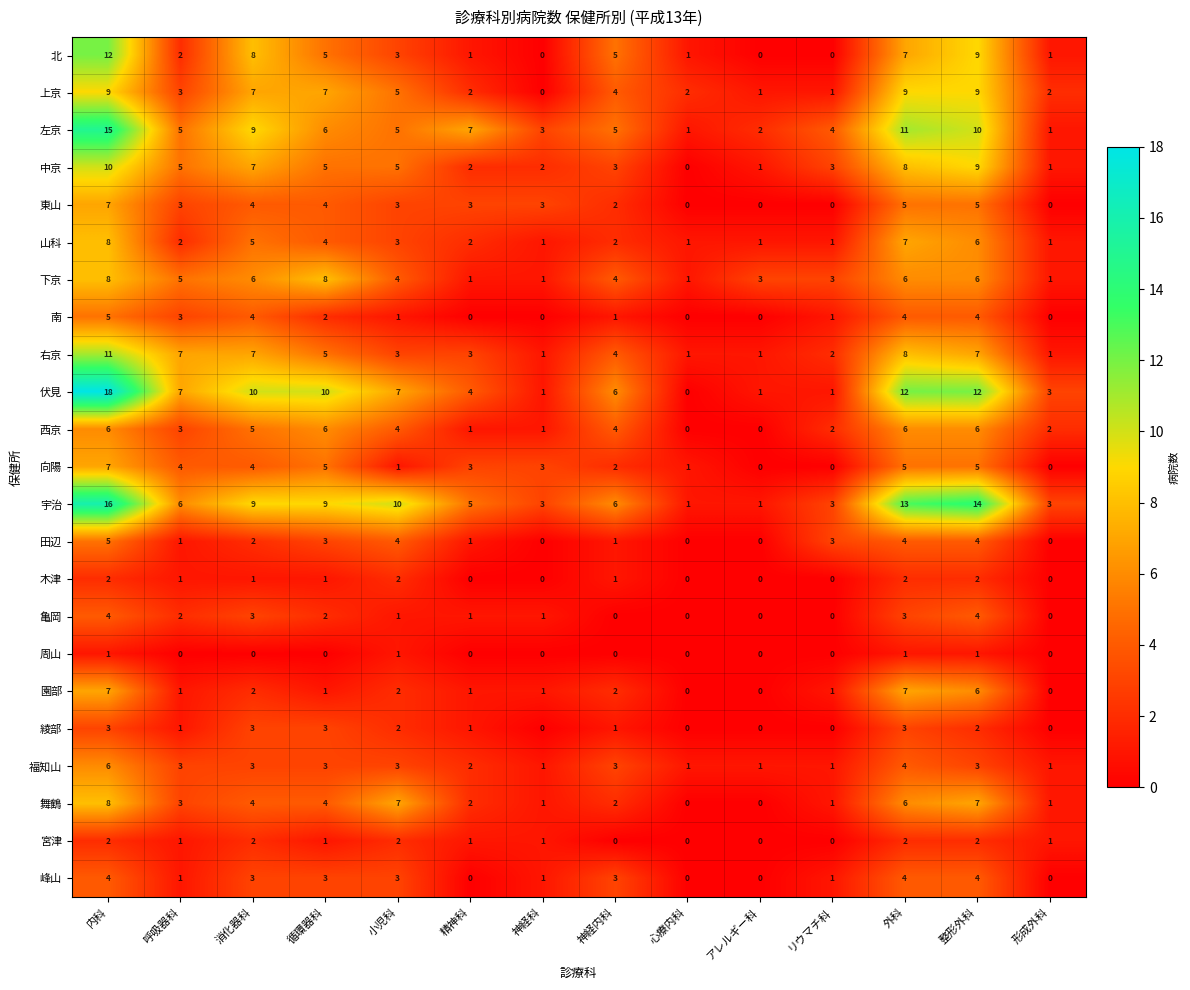

Is it true that 福知山 equals 1 at アレルギー科?

True